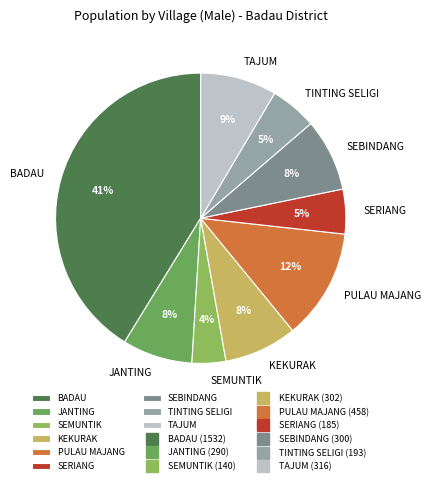

Which slice is the smallest?

SEMUNTIK